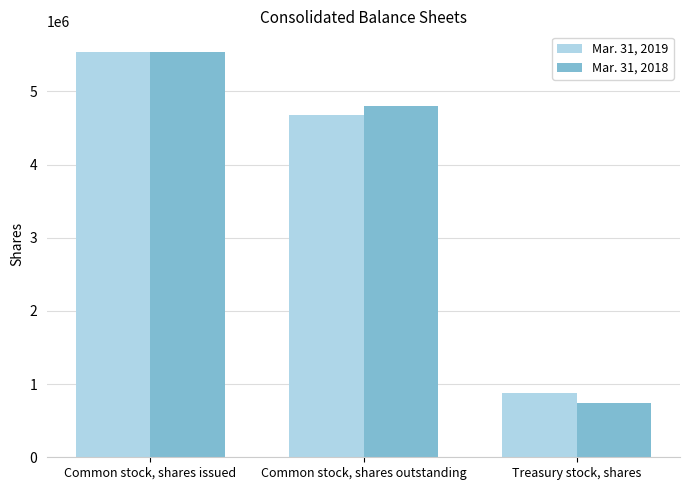

What is the label of the 1st bar from the left?

Common stock, shares issued